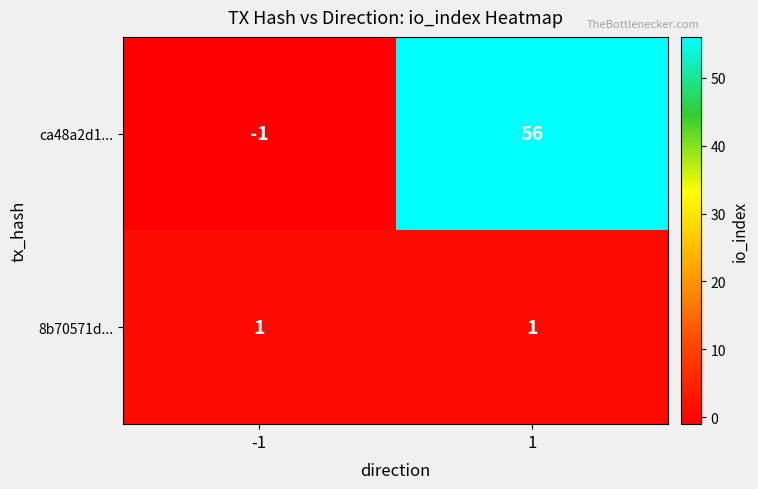

What is the total value across all series at 1?

57